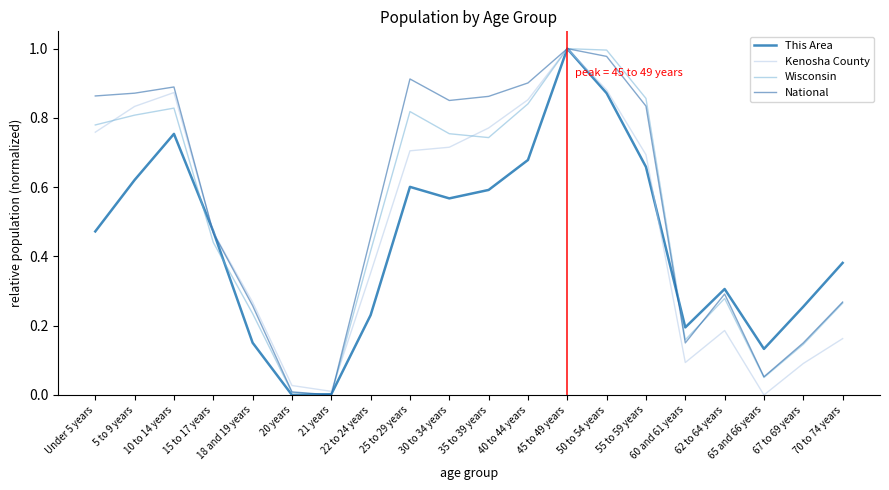

Is the value of National at 70 to 74 years greater than the value of Wisconsin at 21 years?

Yes